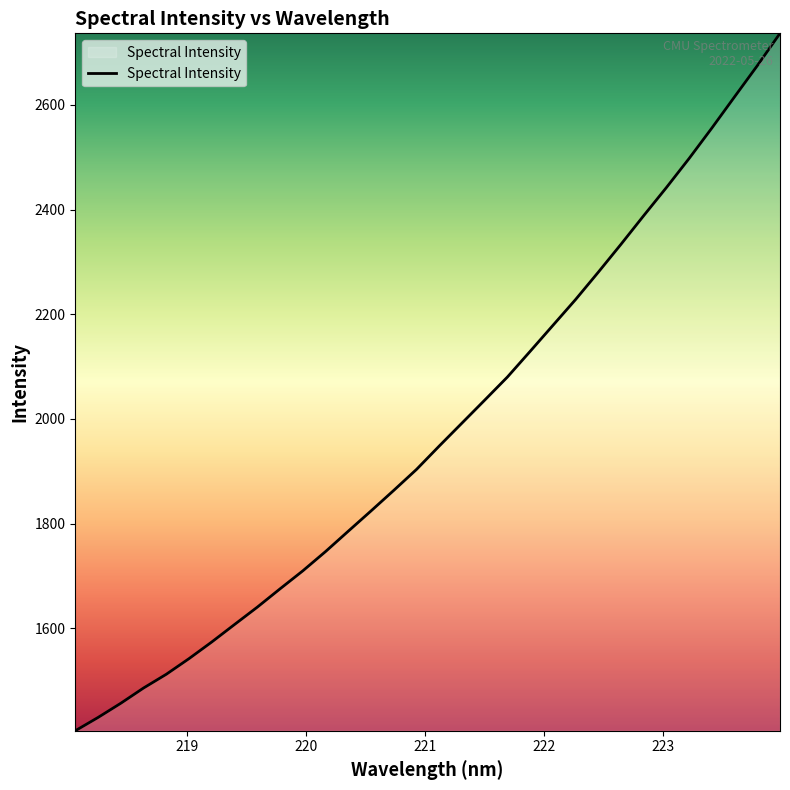

What is the maximum value shown in the chart?

2736.4